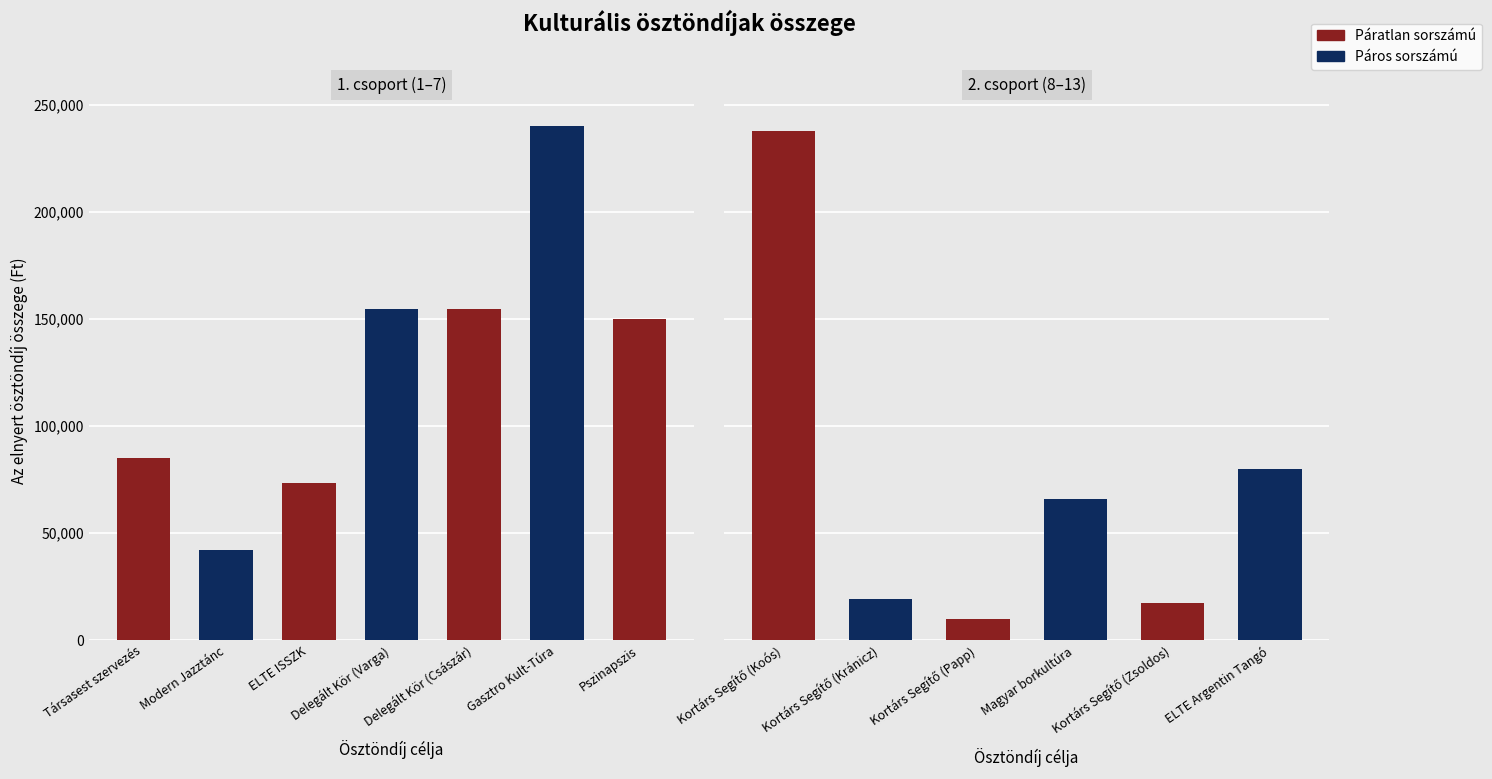

What is the sum of the values at Delegált Kör (Császár) and Magyar borkultúra?

220250